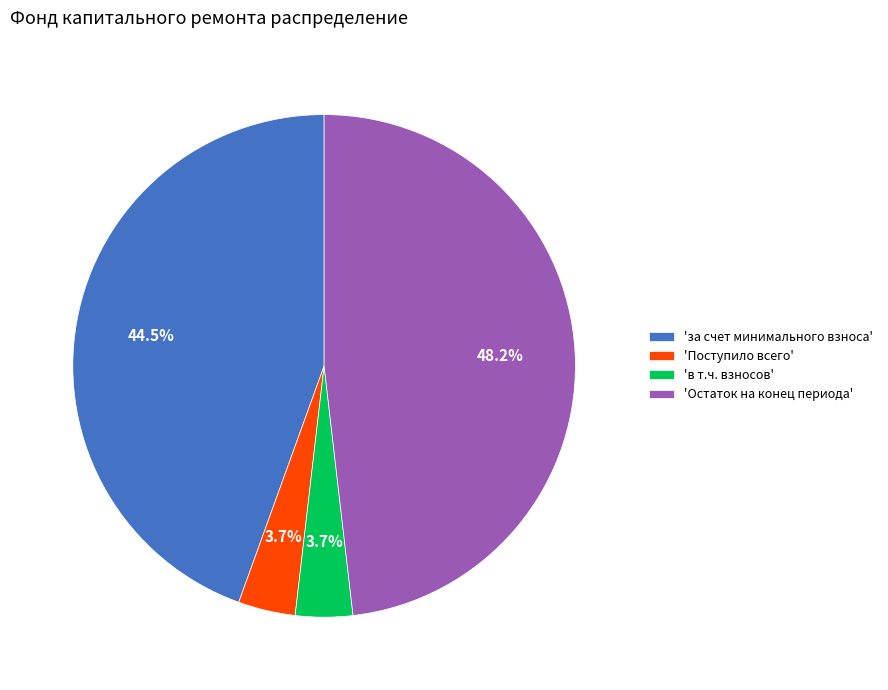

To the nearest percent, what is the average slice percentage?

25%